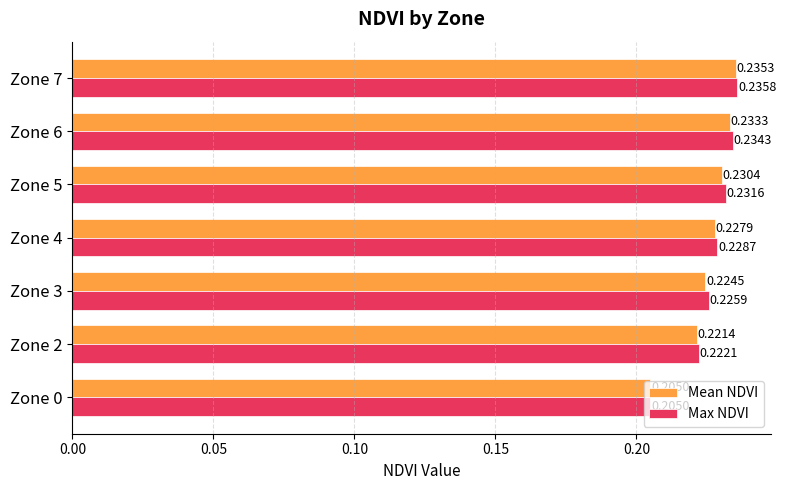

How many Max NDVI values are between 0 and 1?

7